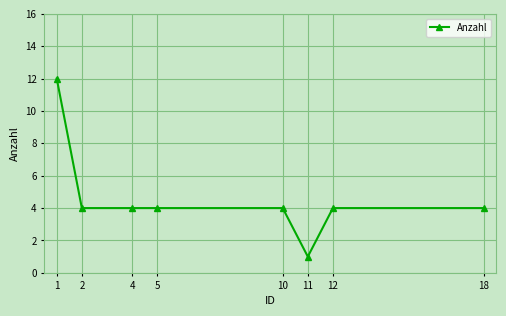

At which category does the chart reach its peak across all series?

1